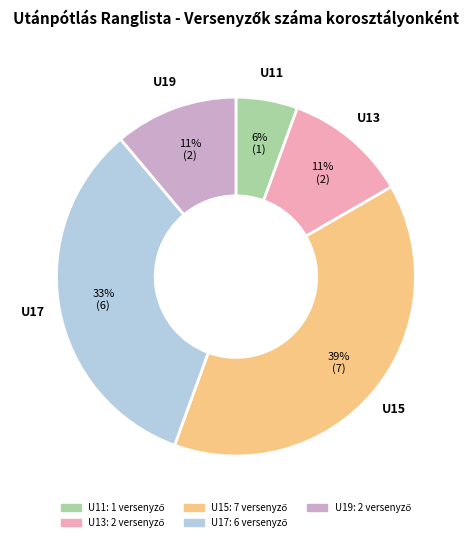

Combined, do U11 and U19 account for over 50%?

No